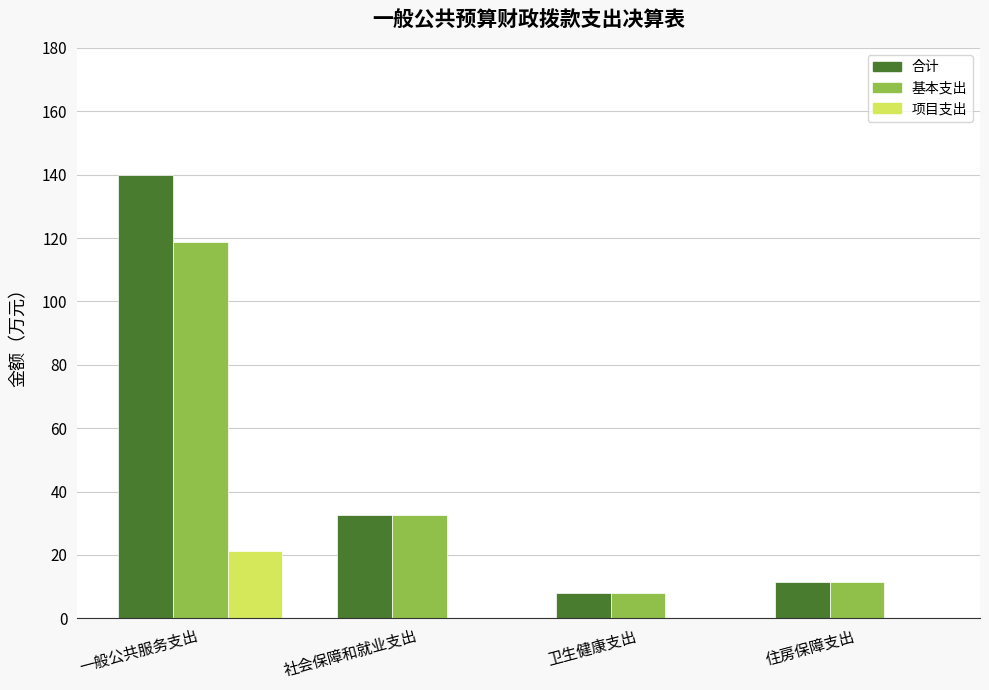

Which series has the largest range (max minus min)?

合计